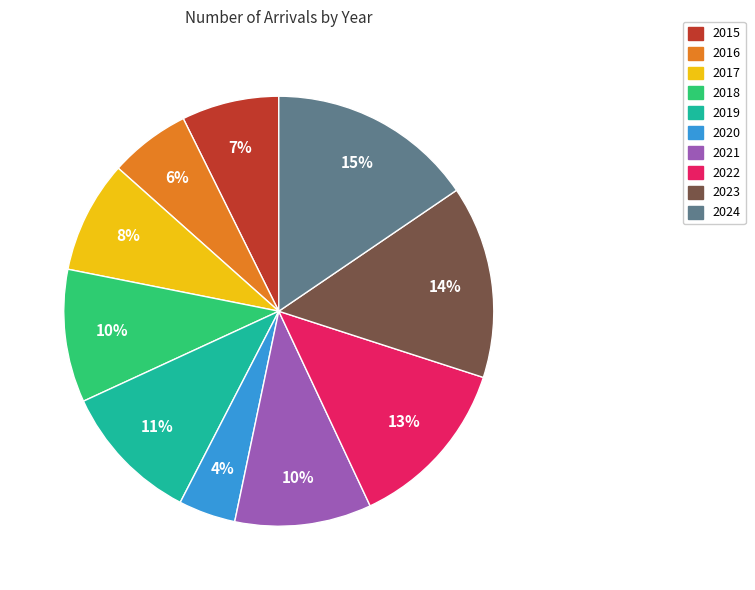

How many segments does this pie chart have?

10